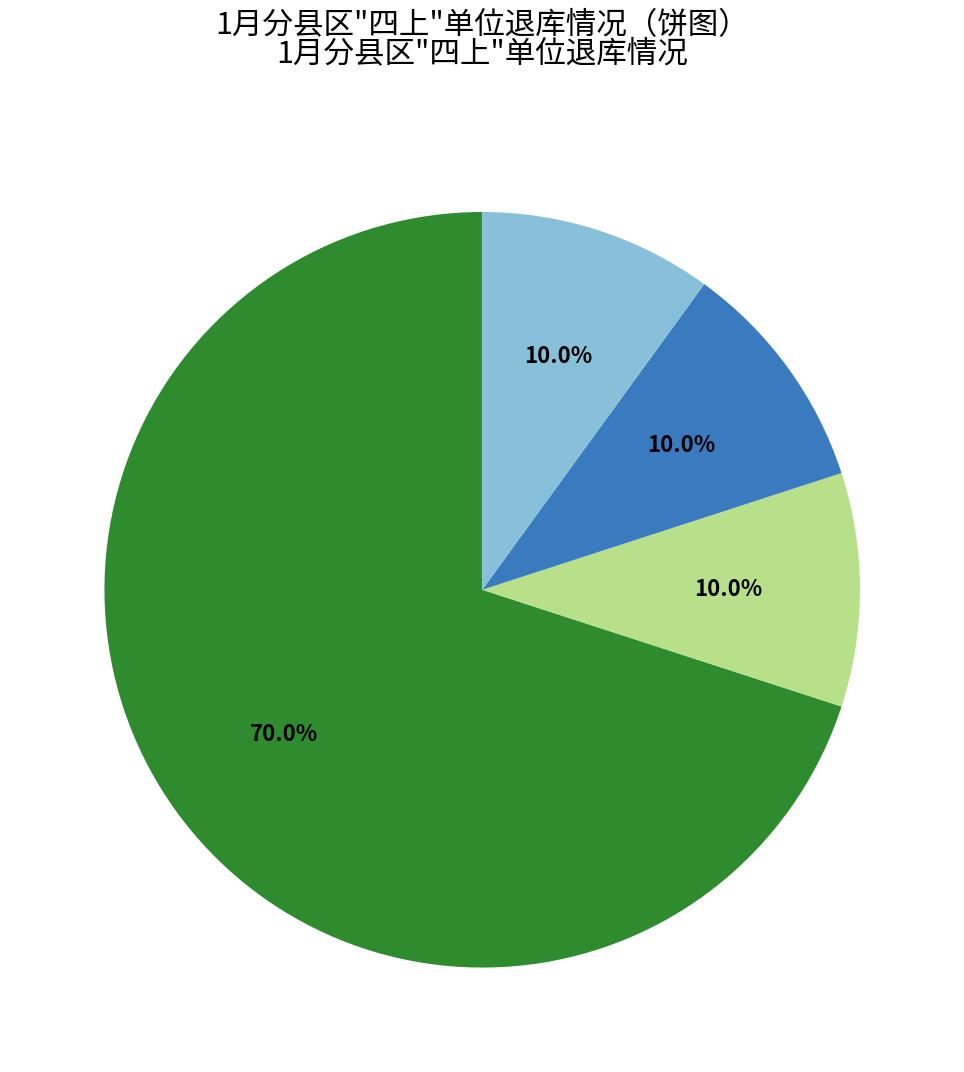

How many segments does this pie chart have?

4